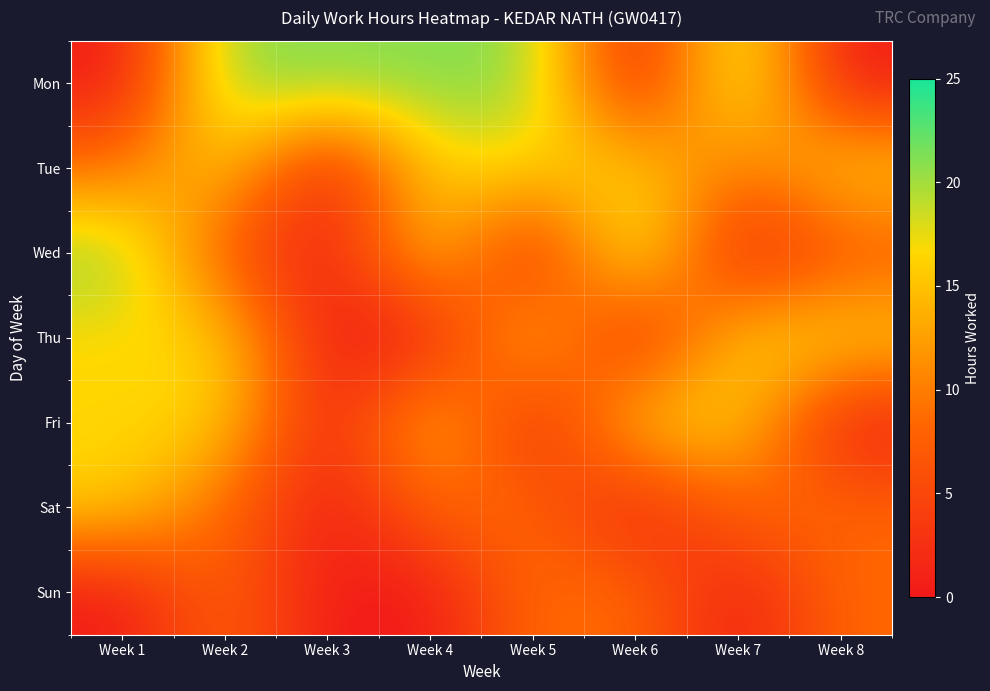

Which series has the largest total across all categories?

Mon